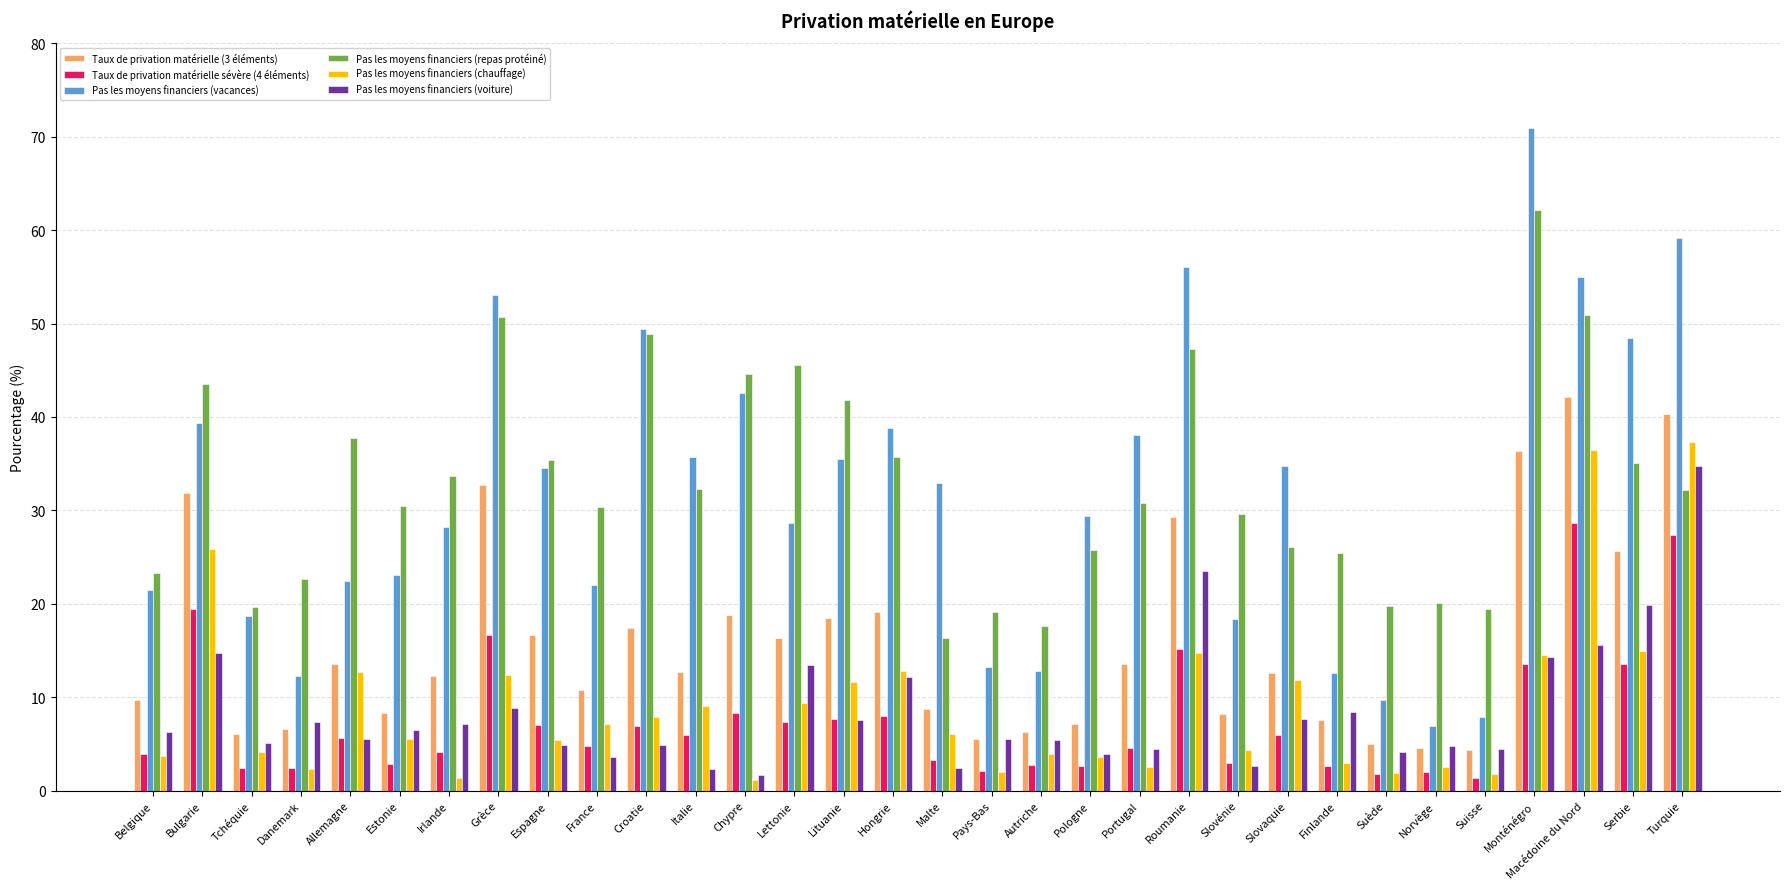

What is the total value across all series at Pays-Bas?

47.4